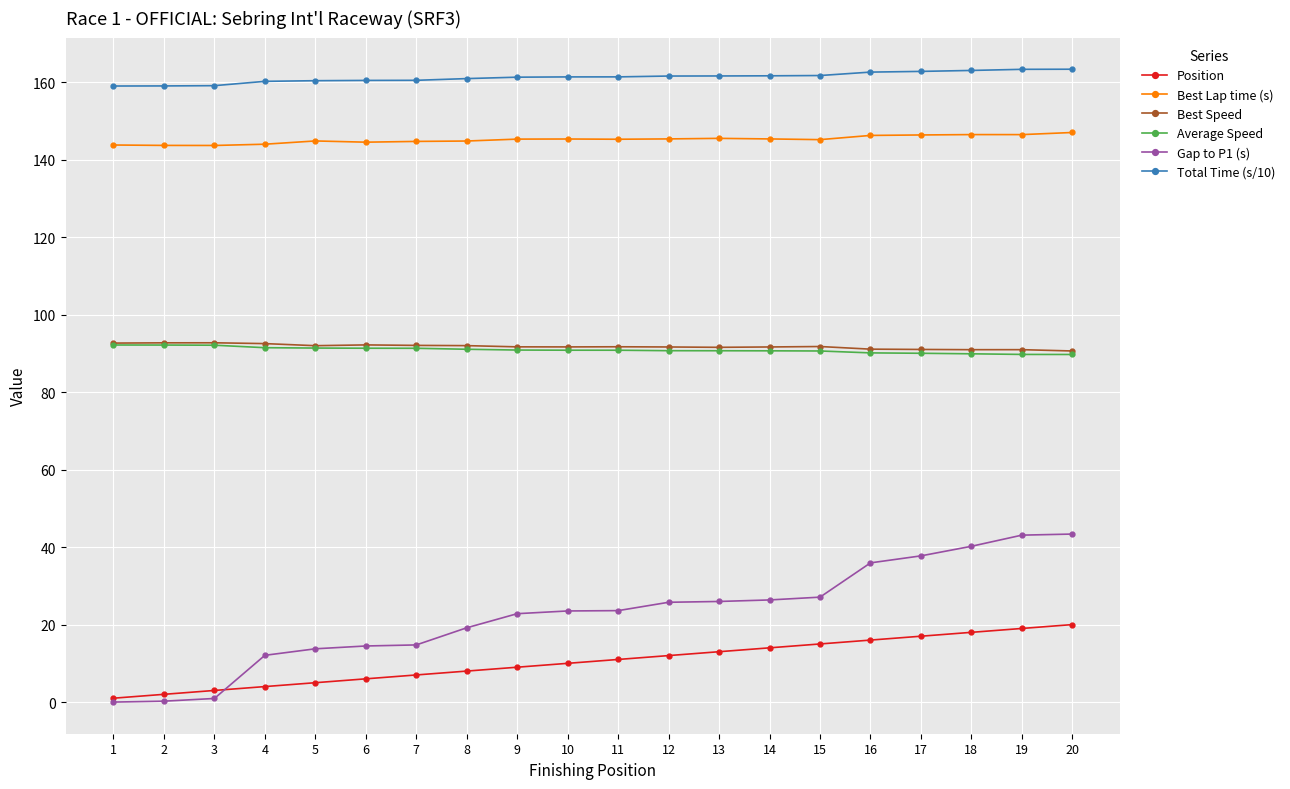

How many data points does each series have?

20